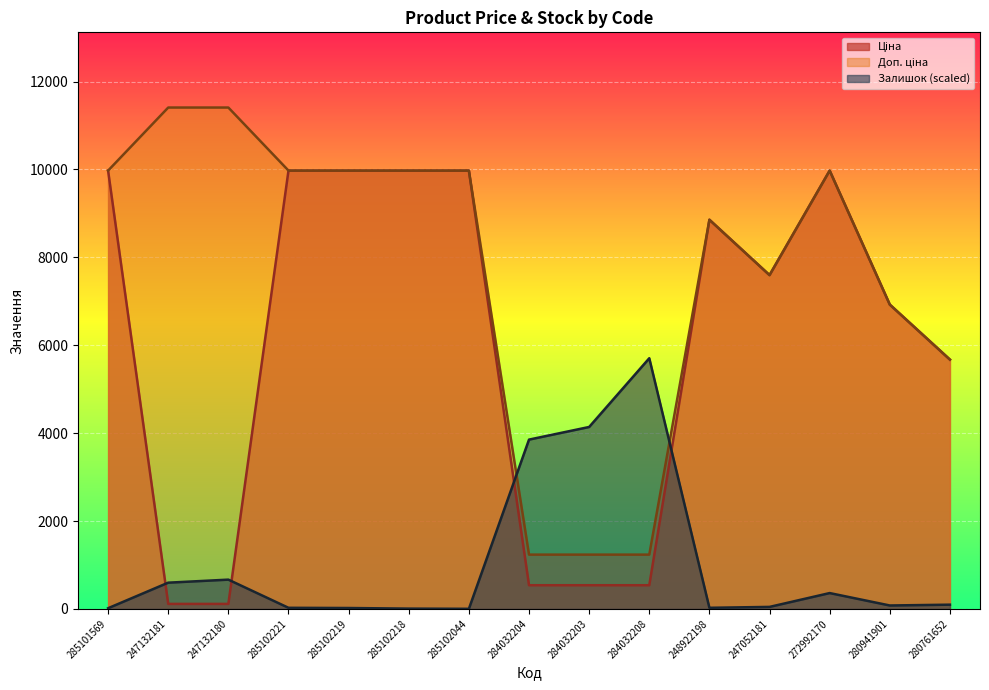

Reading left to right, extract all data points from this chart.

Ціна: 285101569=9975.0	247132181=114.1	247132180=114.1	285102221=9975.0	285102219=9975.0	285102218=9975.0	285102044=9975.0	284032204=539.0	284032203=539.0	284032208=539.0	248922198=8856.7	247052181=7596.5	272992170=9975.0	280941901=6925.7	280761652=5673.8
Доп. ціна: 285101569=9975.0	247132181=11410.0	247132180=11410.0	285102221=9975.0	285102219=9975.0	285102218=9975.0	285102044=9975.0	284032204=1235.4	284032203=1235.4	284032208=1235.4	248922198=8856.7	247052181=7596.5	272992170=9975.0	280941901=6925.7	280761652=5673.8
Залишок: 285101569=16.1	247132181=597.4	247132180=666.3	285102221=25.3	285102219=20.7	285102218=6.9	285102044=2.3	284032204=3853.1	284032203=4140.3	284032208=5705.0	248922198=25.3	247052181=46.0	272992170=360.7	280941901=78.1	280761652=96.5